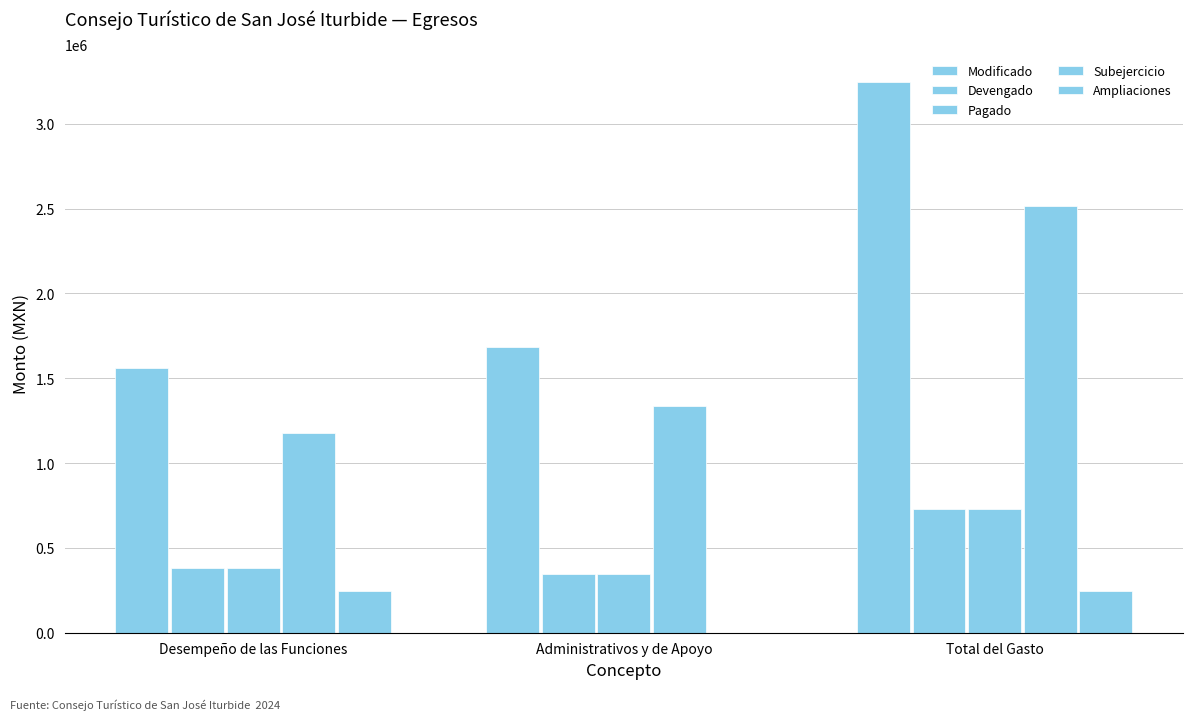

Does the chart contain stacked bars?

No